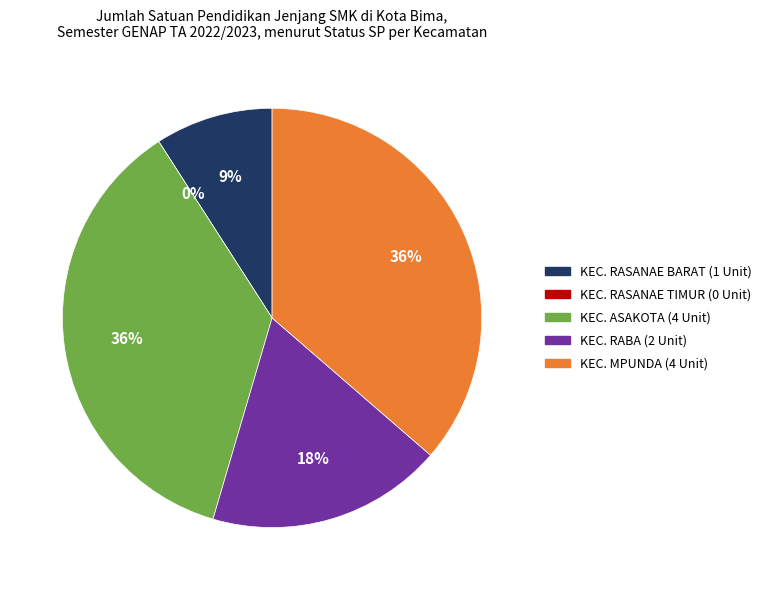

How much of the chart is everything except KEC. ASAKOTA?

63.6%